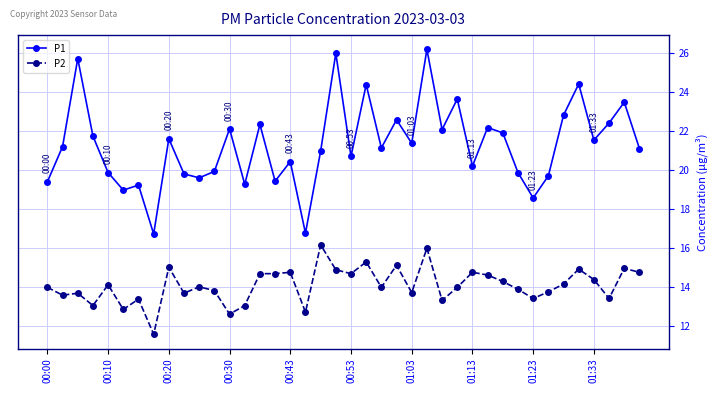

How many series are shown in this chart?

2